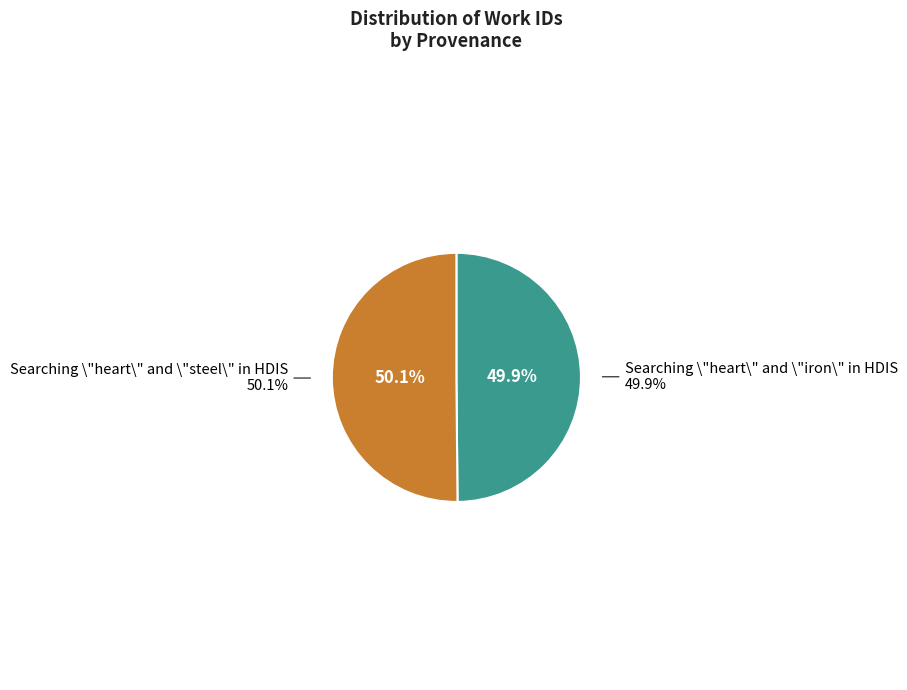

Is the sum of Searching \"heart\" and \"iron\" in HDIS and Searching \"heart\" and \"steel\" in HDIS greater than half?

Yes